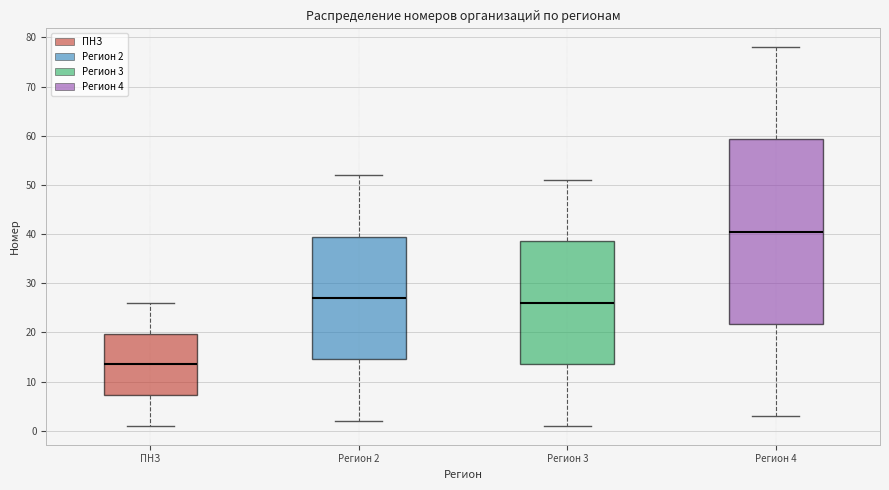

Which box is the tallest, from its lower edge to its upper edge?

Регион 4